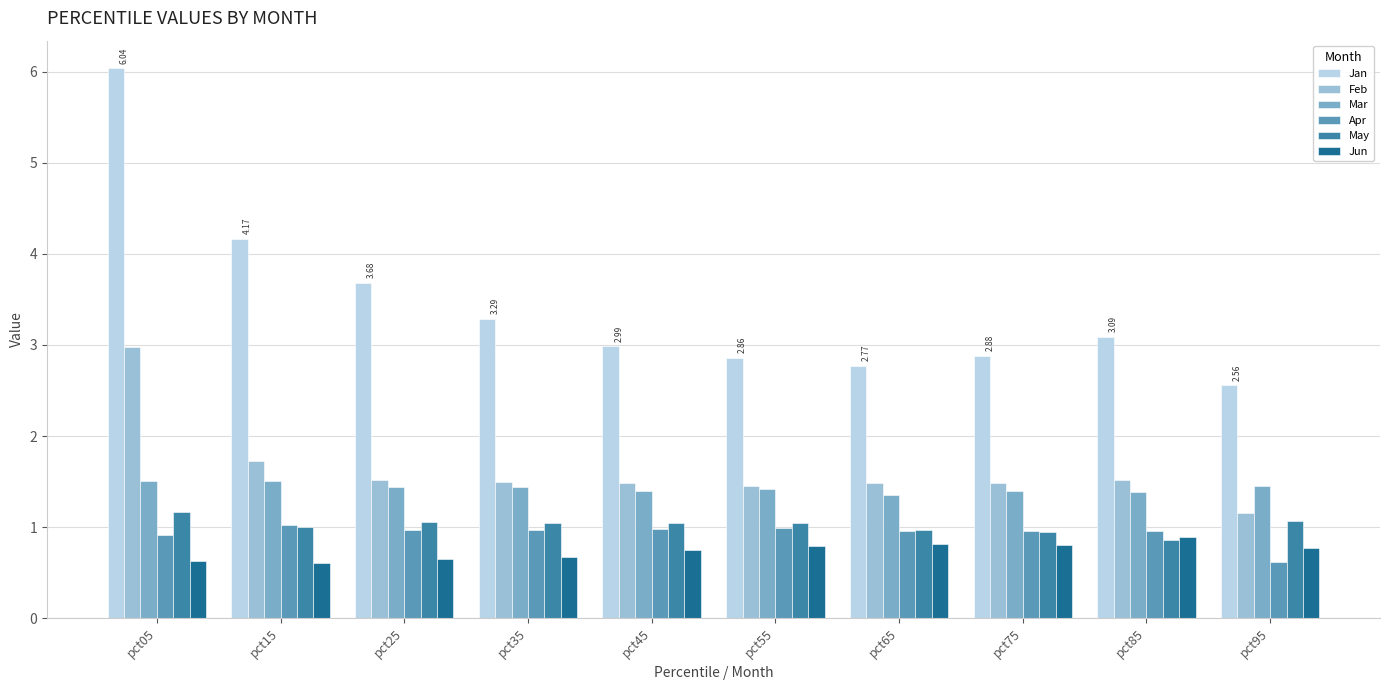

What is the difference between the Jan values at pct05 and pct65?

3.3